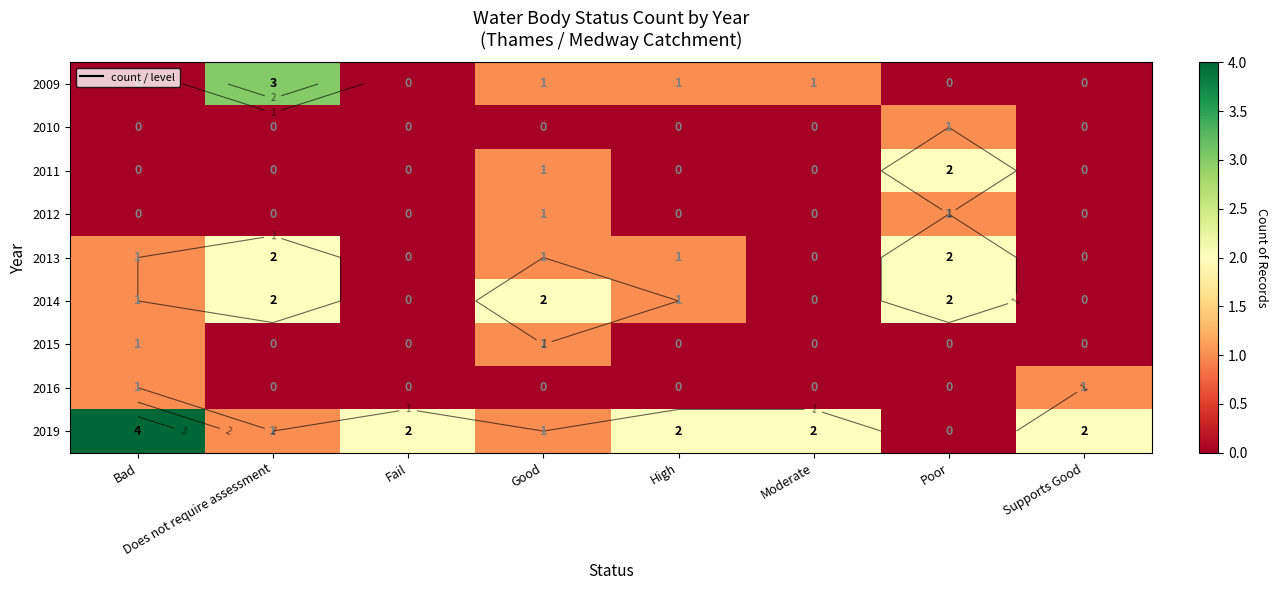

Which label corresponds to the smallest value in the chart?

Bad